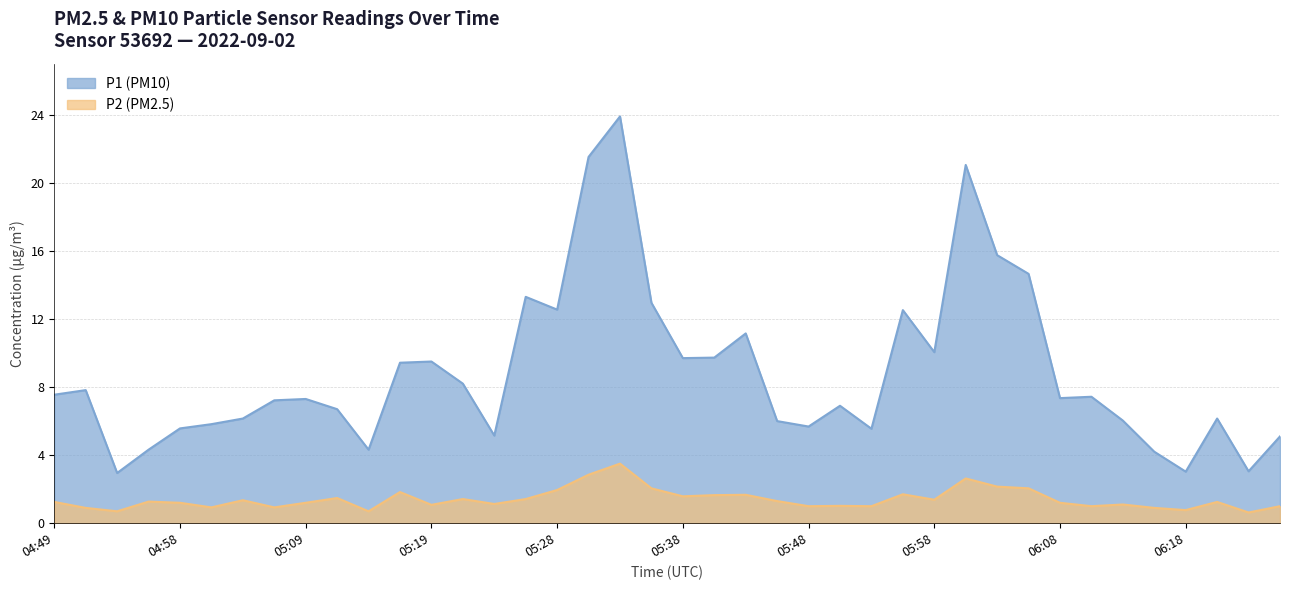

What is the value of the P1 point at the 3rd from the left?

3.0